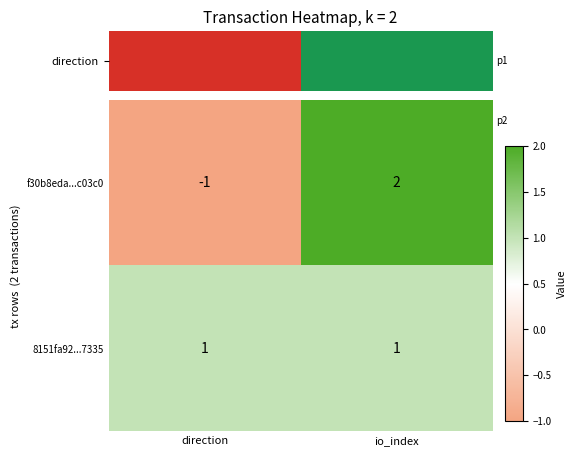

Which series has the largest range (max minus min)?

f30b8eda...c03c0